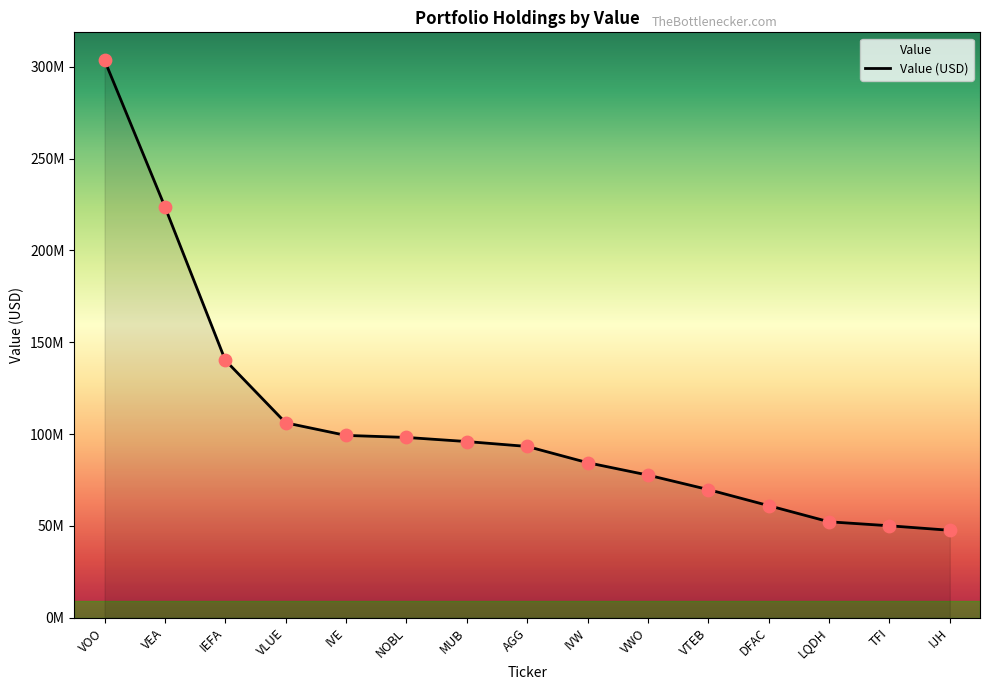

Which has a higher value, VWO or IVW?

IVW